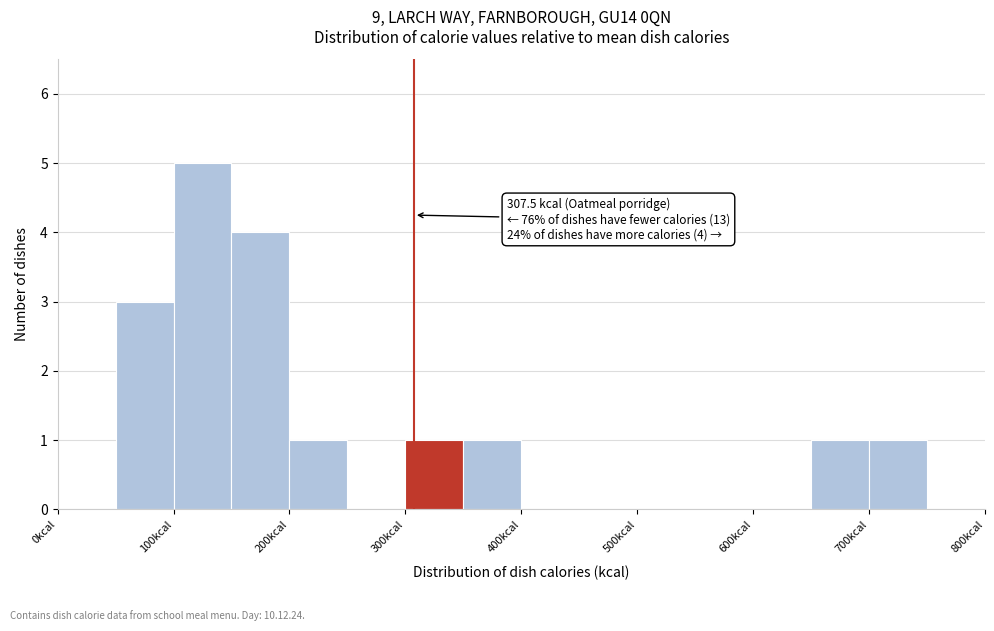

Which range on the x-axis has the tallest bar?

100 to 150